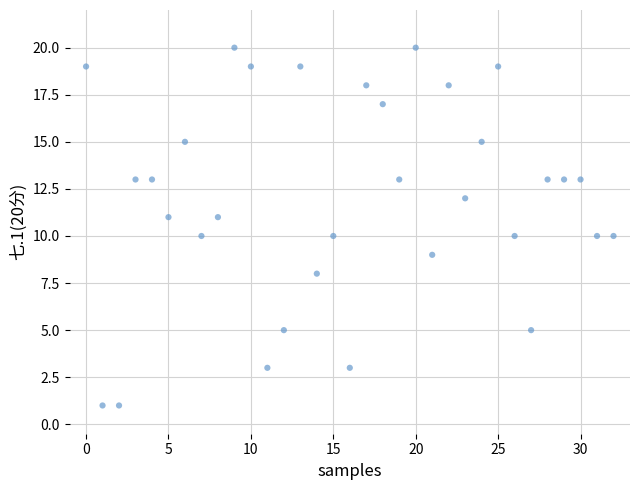

What is the range of Y values (max minus min)?

19